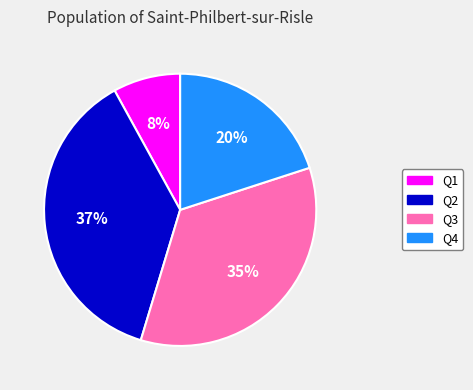

To the nearest percent, what portion does Q4 represent?

20%